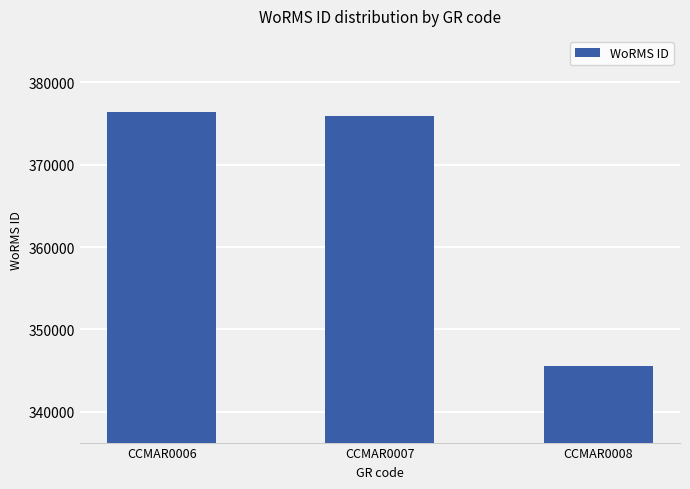

True or false: the data shows 649826 at CCMAR0007.

False